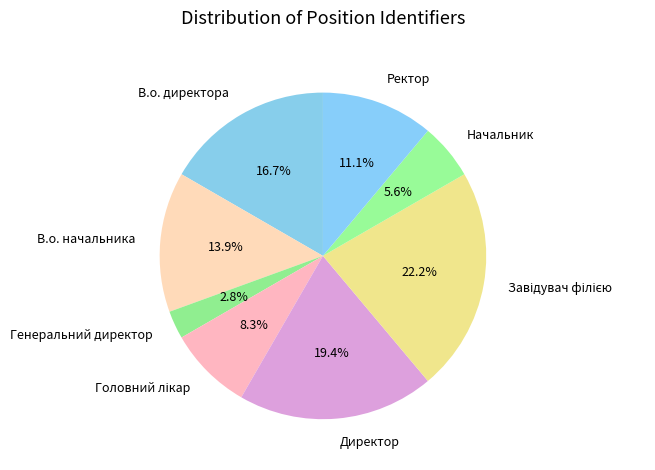

Does Начальник account for over 50% of the chart?

No